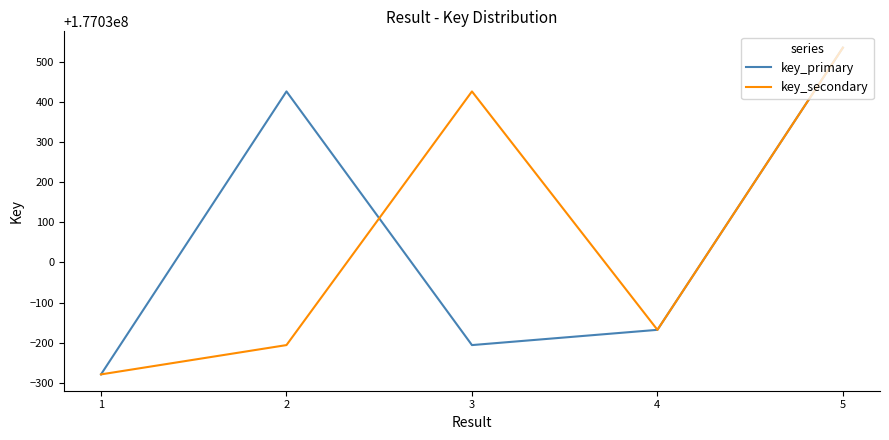

What is the difference between the highest and lowest values at 2?

632